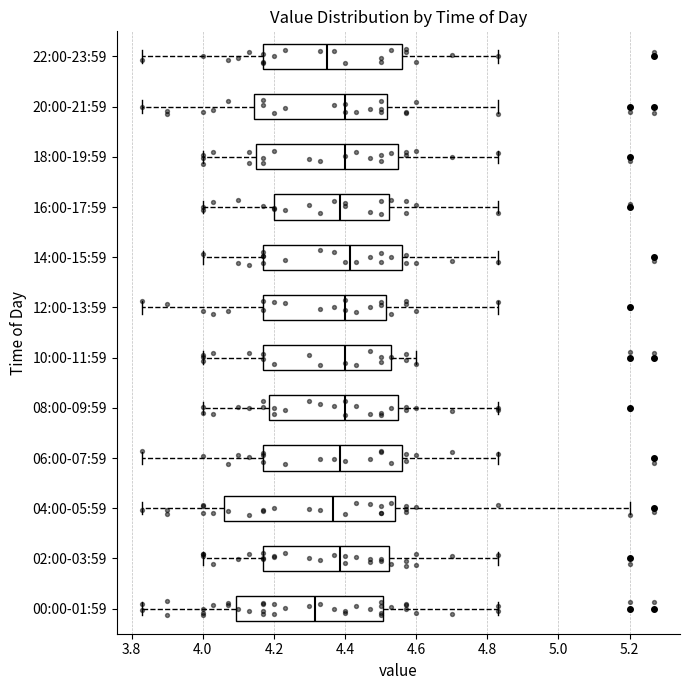

Reading bottom to top, read every box against the x-axis: the position of its median line, the range the box covers, and the ends of its whiskers. The values are not printed on the chart, so give them approximately, as read against the axis.

00:00-01:59: median 4.32, box 4.10 to 4.50, whiskers 3.84 to 4.84
02:00-03:59: median 4.38, box 4.18 to 4.52, whiskers 4.00 to 4.84
04:00-05:59: median 4.36, box 4.06 to 4.54, whiskers 3.84 to 5.20
06:00-07:59: median 4.38, box 4.18 to 4.56, whiskers 3.84 to 4.84
08:00-09:59: median 4.40, box 4.18 to 4.56, whiskers 4.00 to 4.84
10:00-11:59: median 4.40, box 4.18 to 4.54, whiskers 4.00 to 4.60
12:00-13:59: median 4.40, box 4.18 to 4.52, whiskers 3.84 to 4.84
14:00-15:59: median 4.42, box 4.18 to 4.56, whiskers 4.00 to 4.84
16:00-17:59: median 4.38, box 4.20 to 4.52, whiskers 4.00 to 4.84
18:00-19:59: median 4.40, box 4.16 to 4.56, whiskers 4.00 to 4.84
20:00-21:59: median 4.40, box 4.14 to 4.52, whiskers 3.84 to 4.84
22:00-23:59: median 4.36, box 4.18 to 4.56, whiskers 3.84 to 4.84